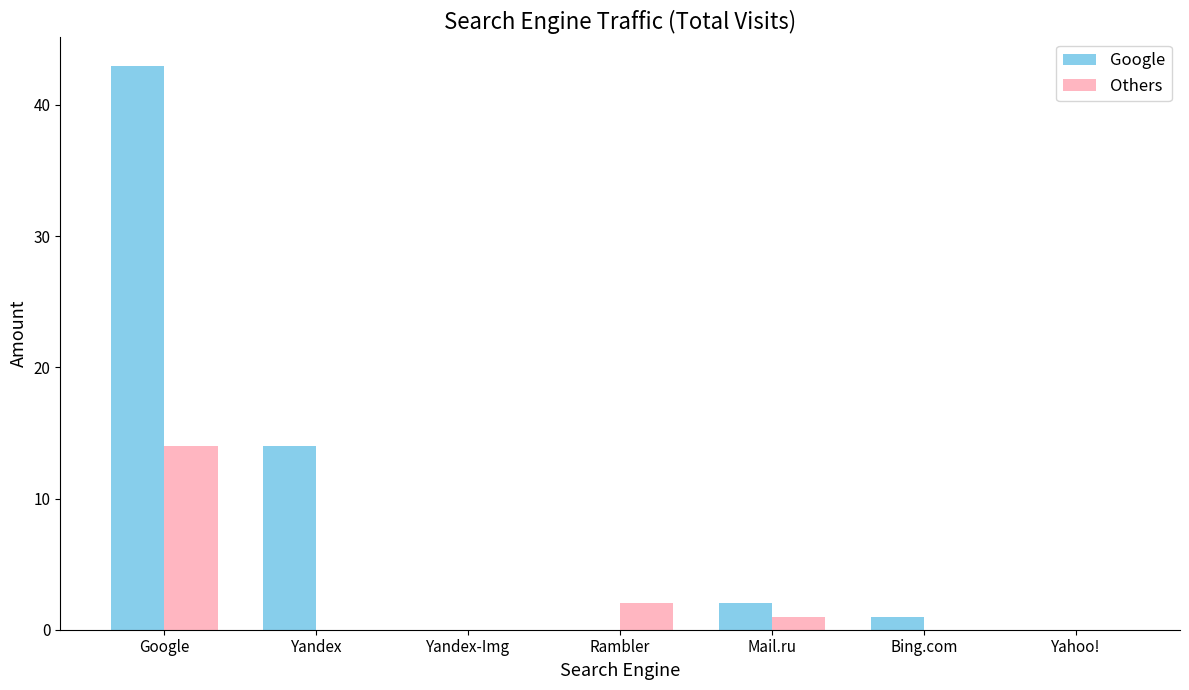

At which category is the sum across all series the highest?

Google